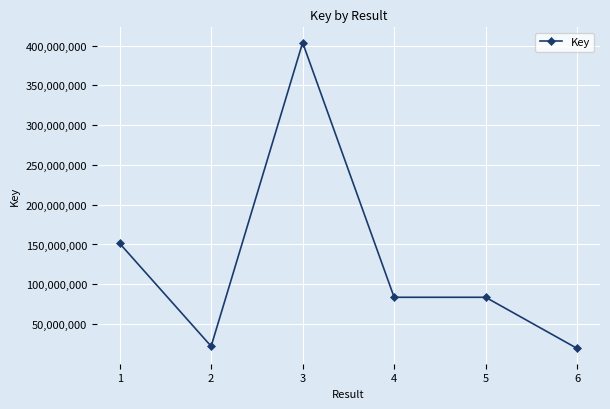

What is the sum of all values?

763704246